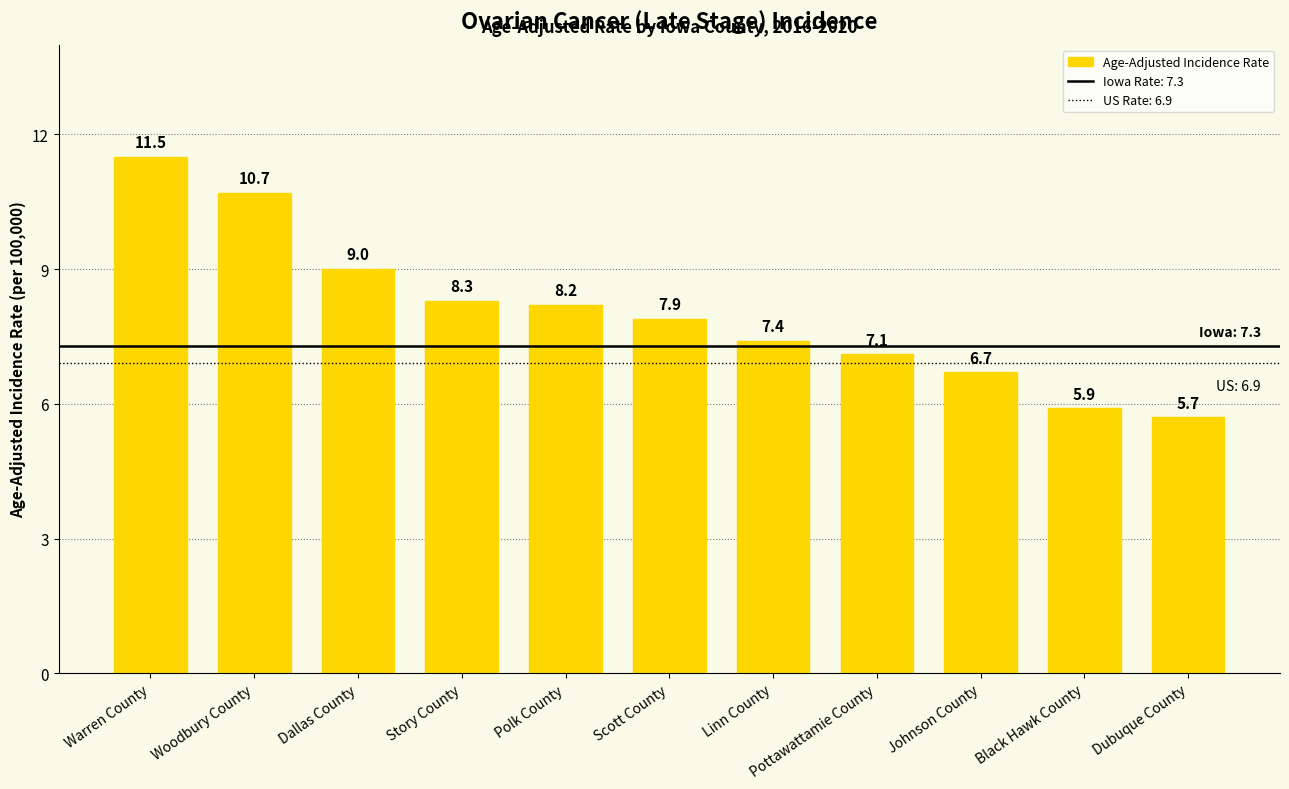

List the labels in order of value, largest first.

Warren County, Woodbury County, Dallas County, Story County, Polk County, Scott County, Linn County, Pottawattamie County, Johnson County, Black Hawk County, Dubuque County